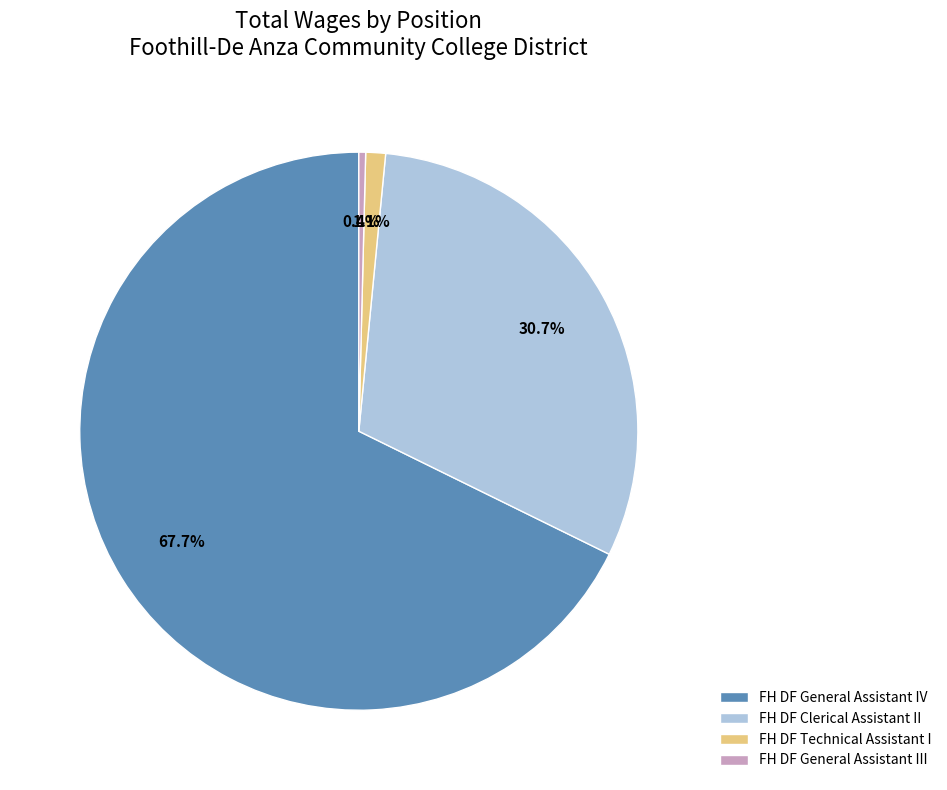

How much of the chart is everything except FH DF General Assistant III?

99.6%